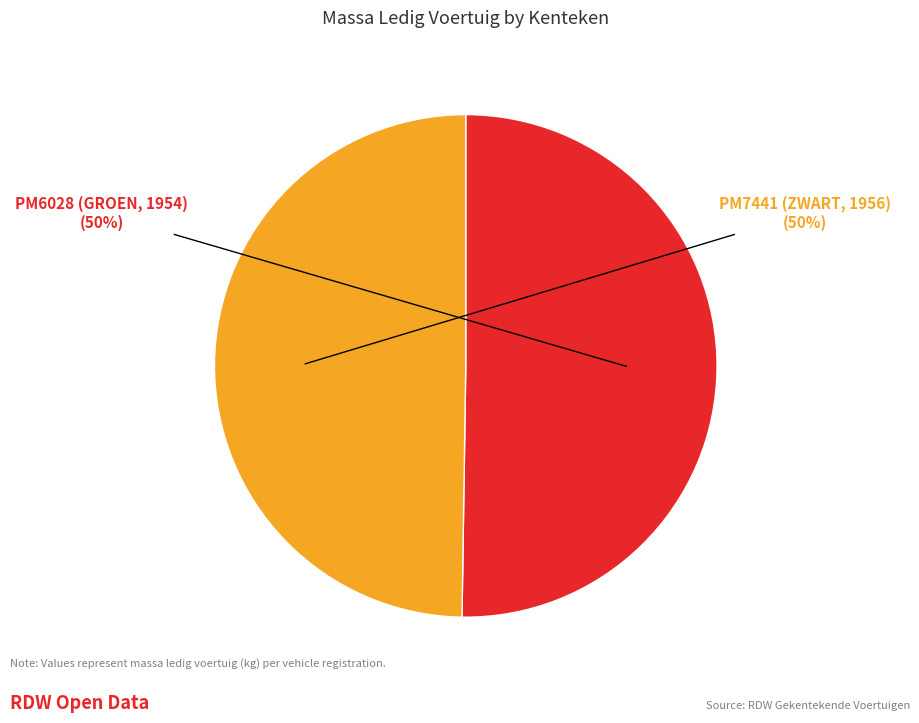

To the nearest percent, what is the average slice percentage?

50%